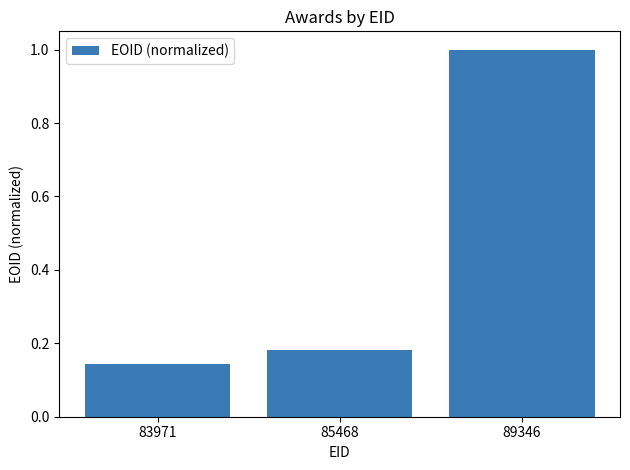

What is the sum of all values?

1.3